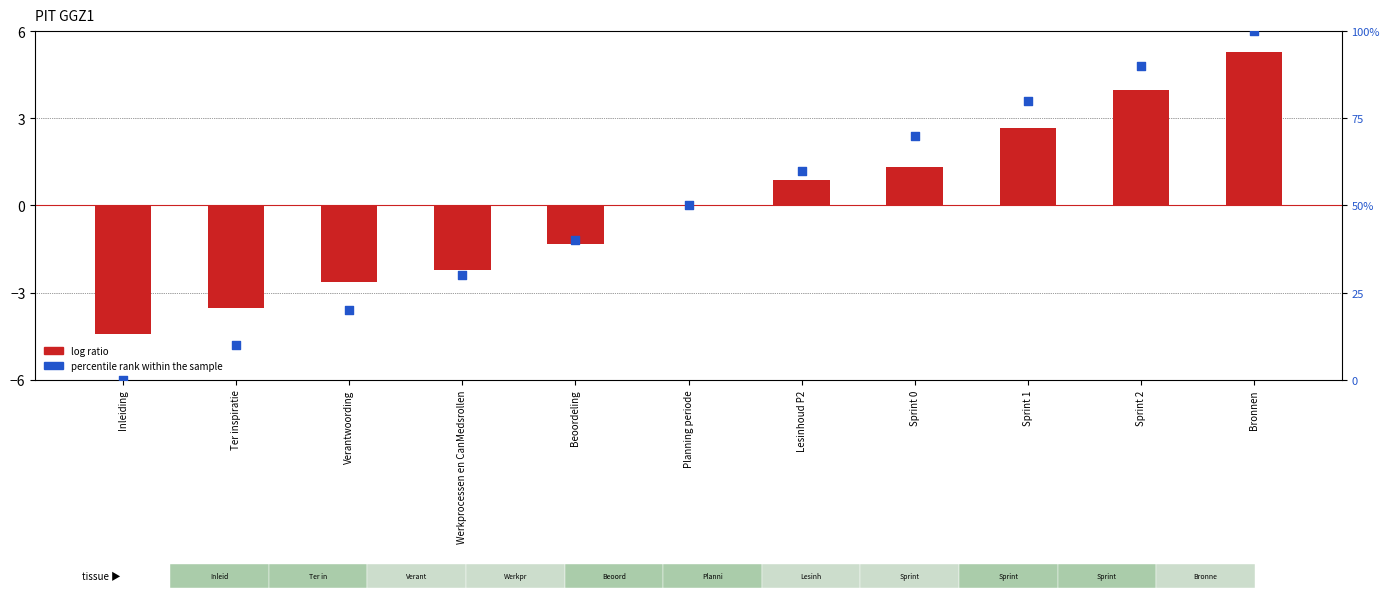

Which series has the largest Y range (max minus min)?

percentile rank within the sample